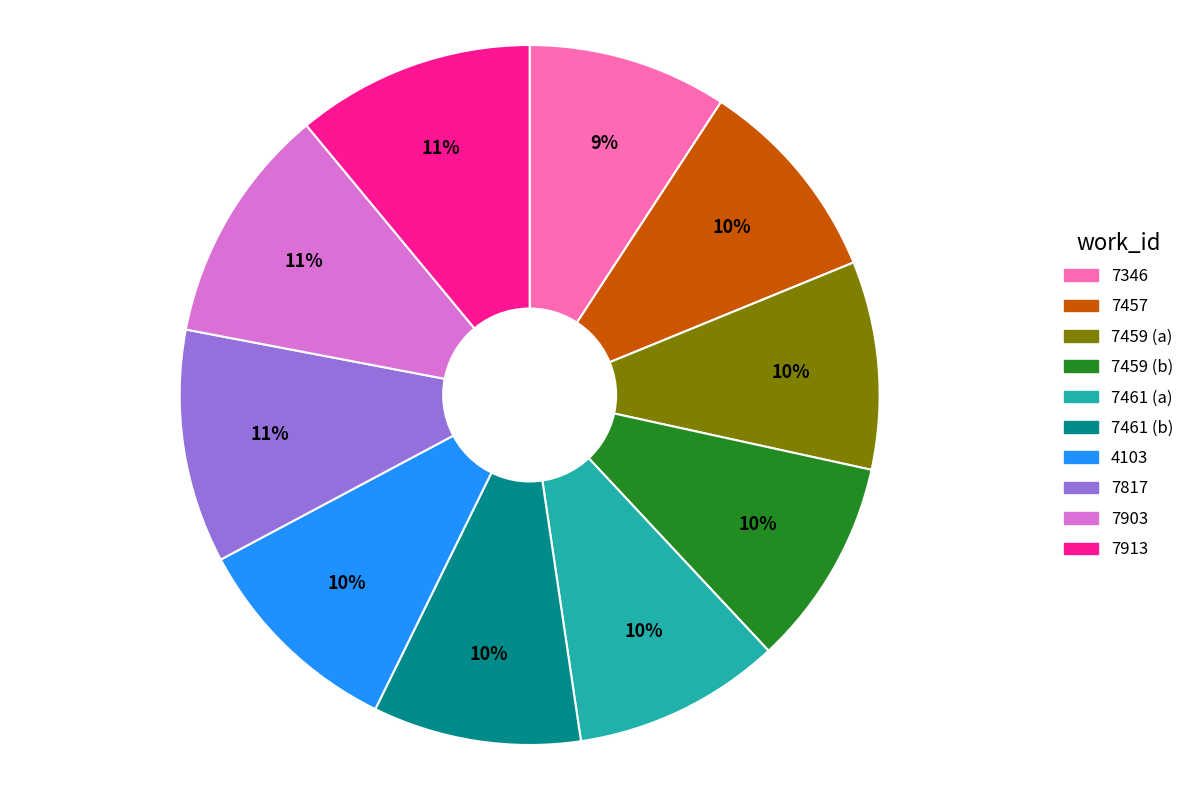

Between 7461 (b) and 7913, which is larger?

7913